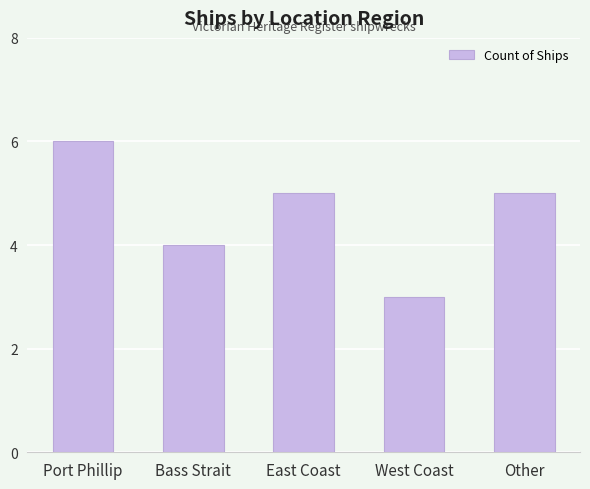

Are the bars horizontal?

No